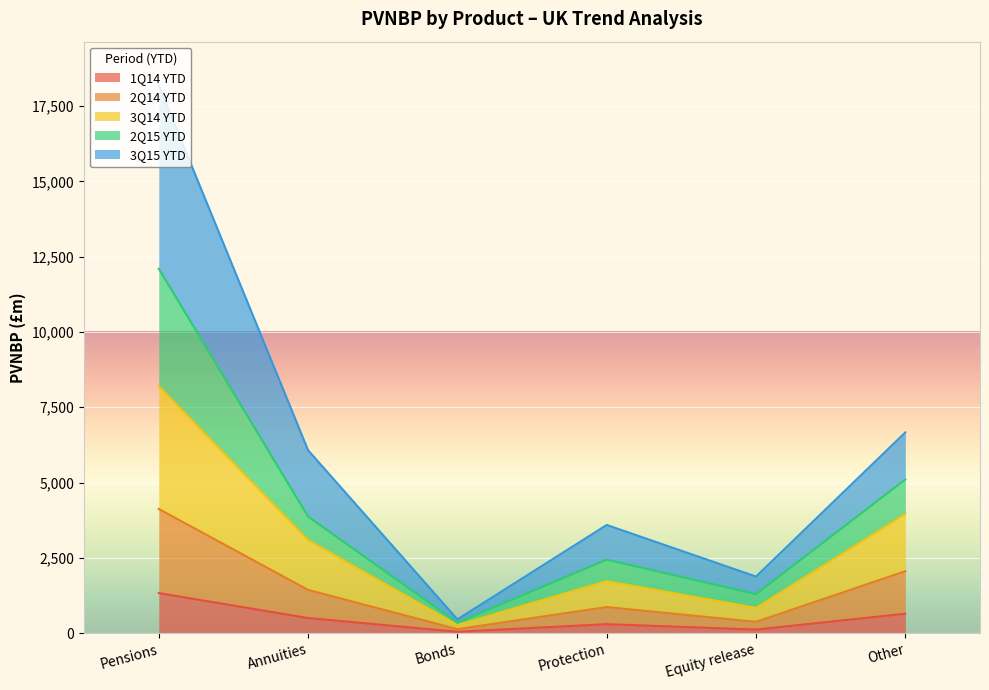

In 1Q14 YTD, how many points are lower than both neighbors (excluding endpoints)?

2